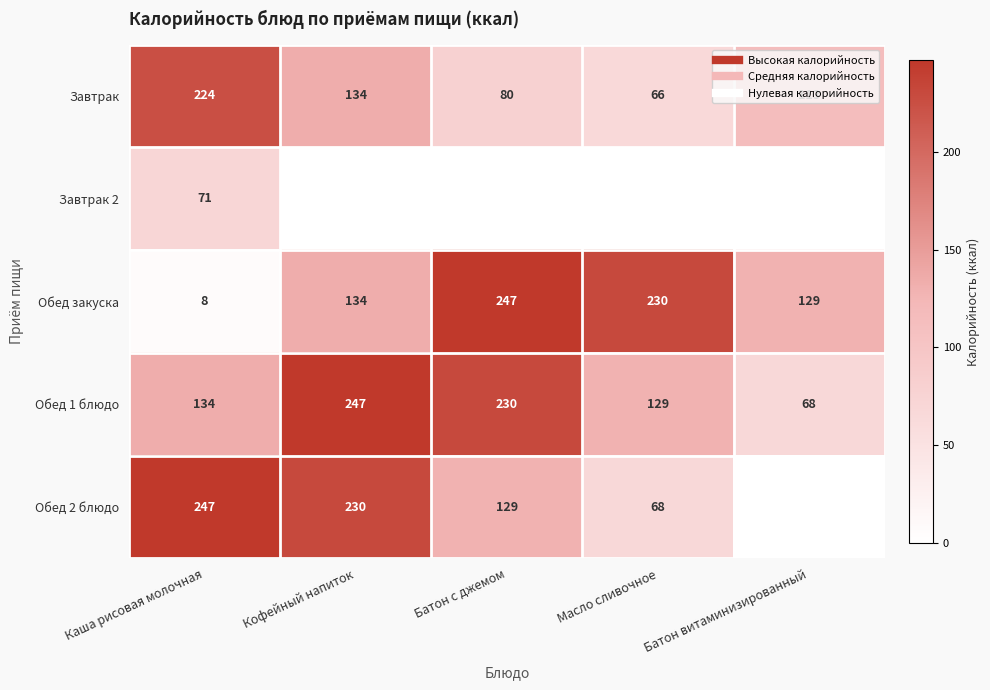

List the series in order of their peak value, highest first.

Обед закуска, Обед 1 блюдо, Обед 2 блюдо, Завтрак, Завтрак 2